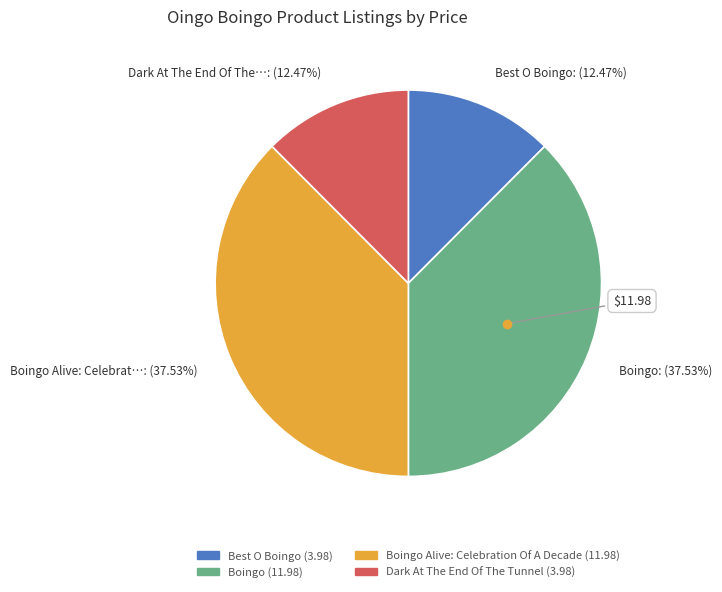

Does any single category account for the majority?

No